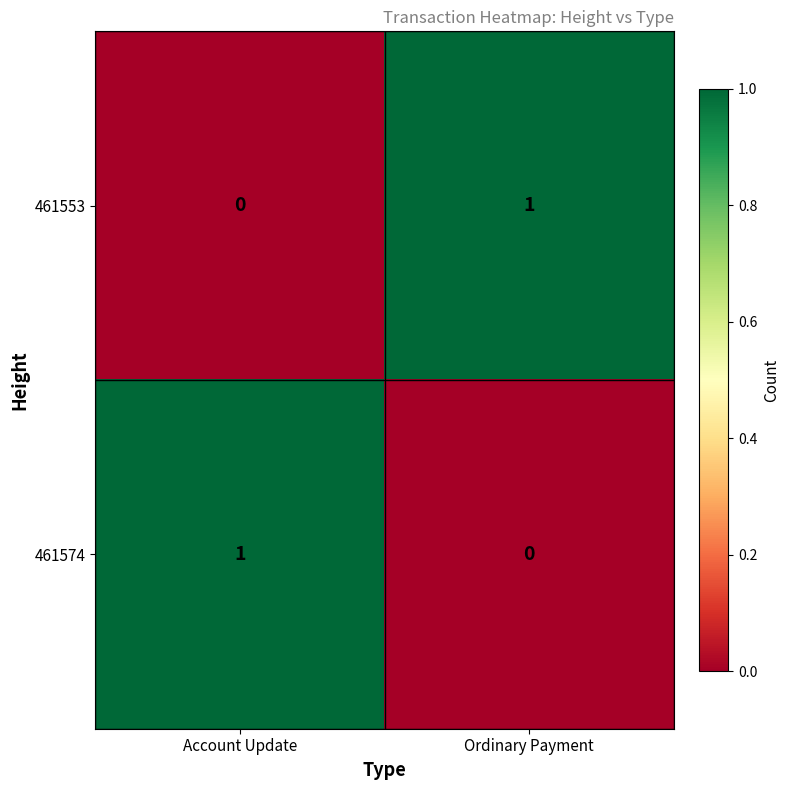

Reading left to right, what are all the values shown in this chart?

461553: 0	1
461574: 1	0